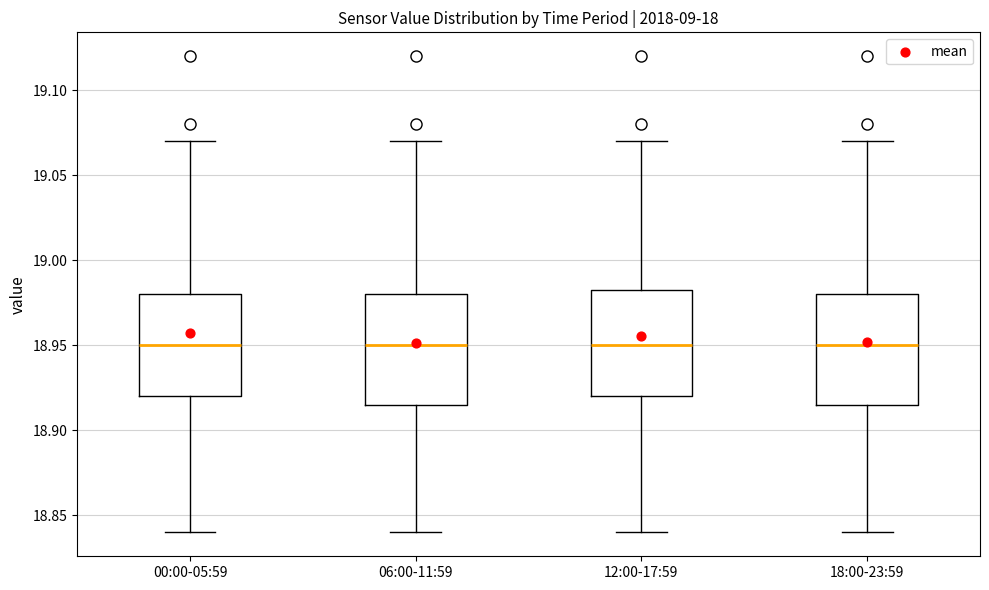

Where does the upper whisker of the box for 12:00-17:59 end on the y-axis? The values are not printed on the chart, so give them approximately, as read against the axis.

19.070